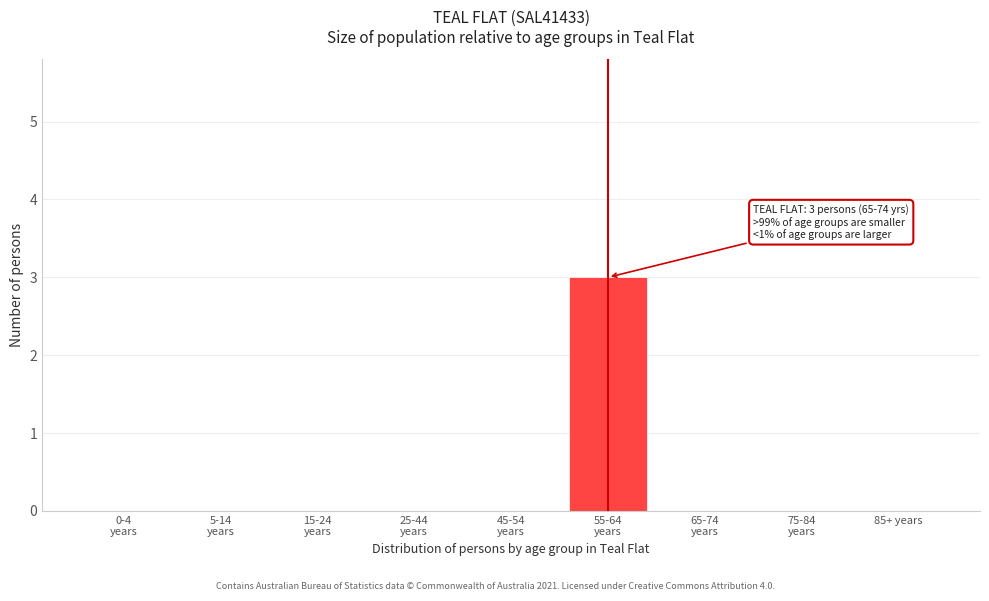

What is the sum of all values?

3